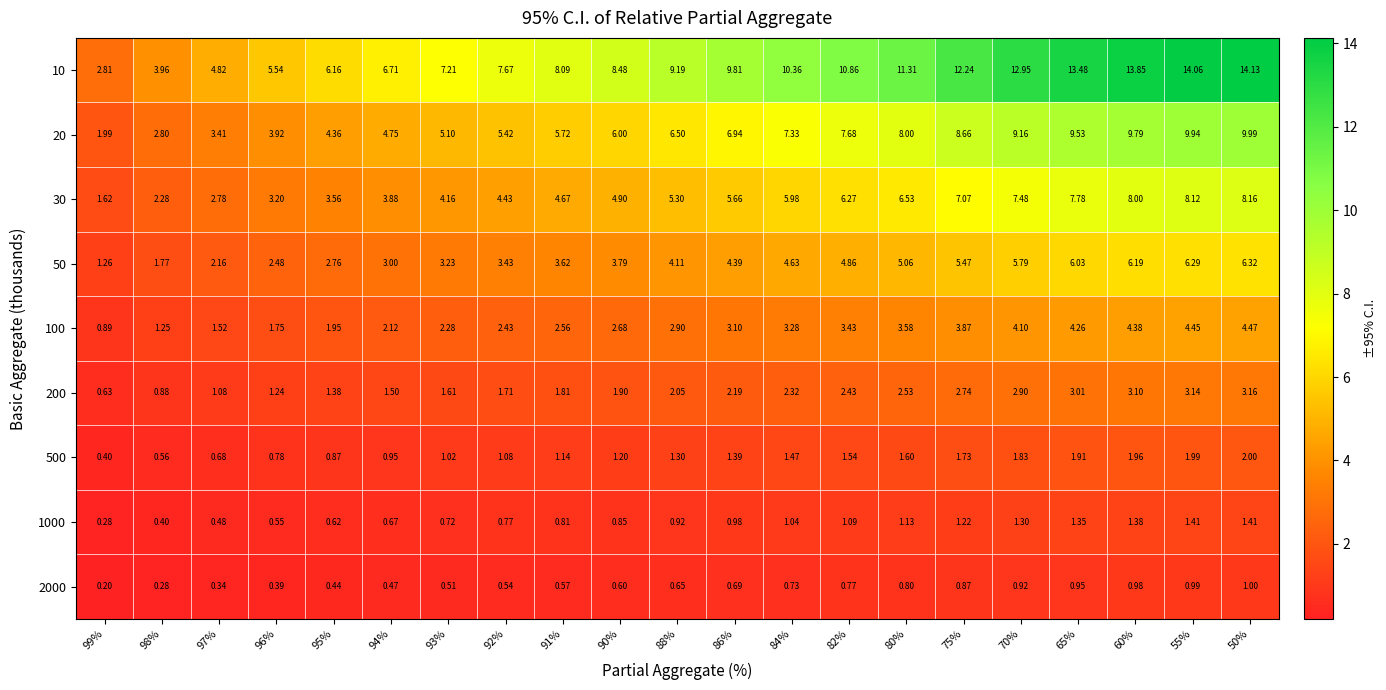

Which series has the widest spread of values?

10